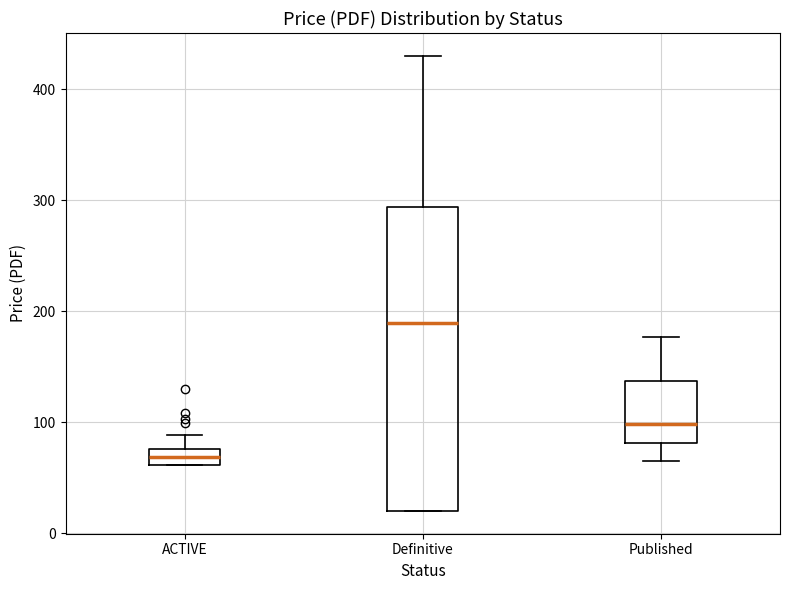

Comparing the boxes themselves (not the whiskers), which one is the tallest?

Definitive